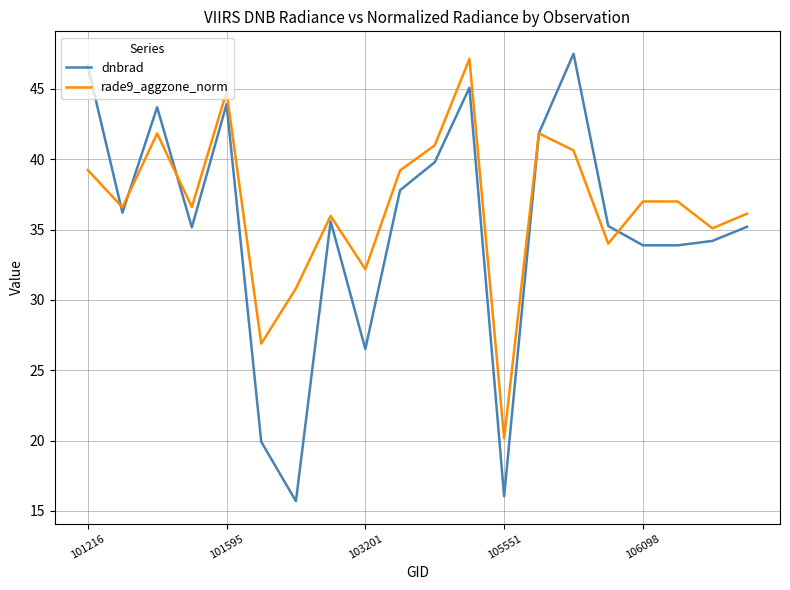

What is the minimum value shown in the chart?

15.7